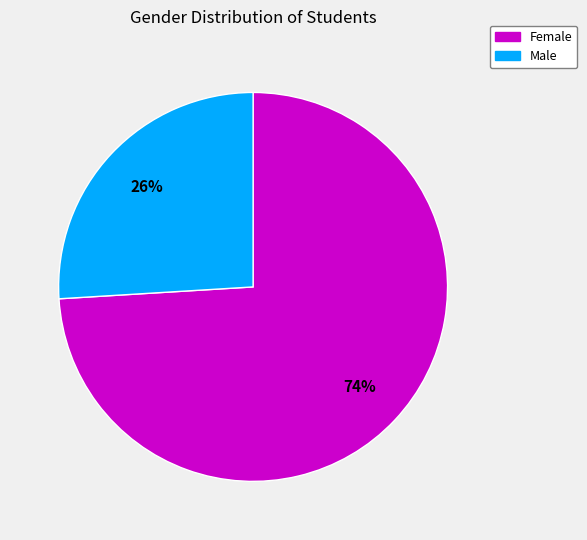

Is Female the majority of the pie?

Yes